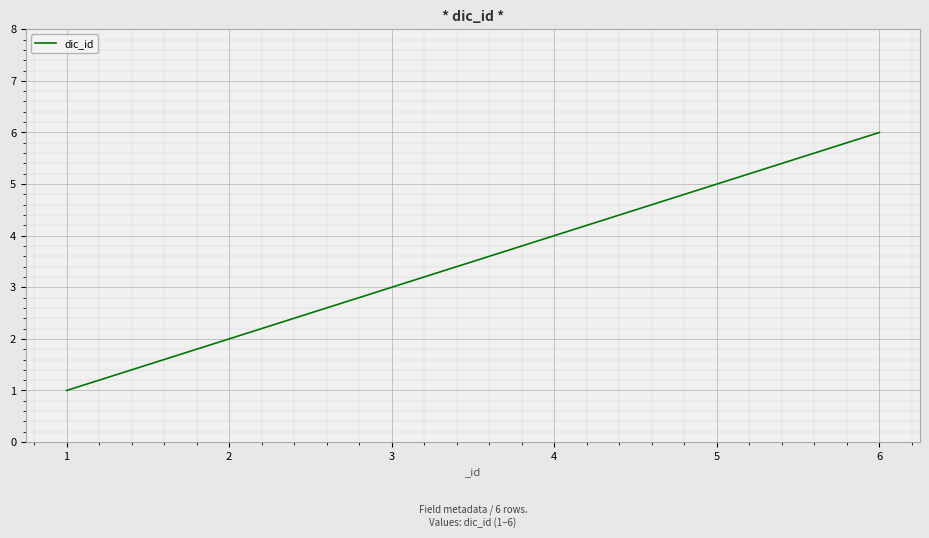

What is the ratio of the value at 5 to the value at 2?

2.5